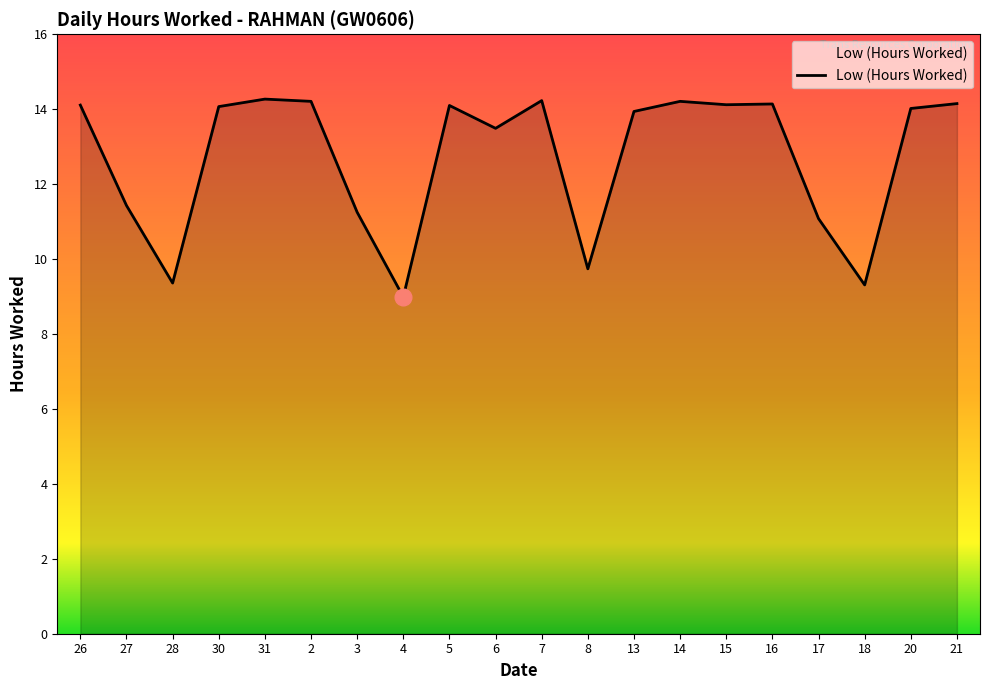

What is the greatest value displayed?

14.3